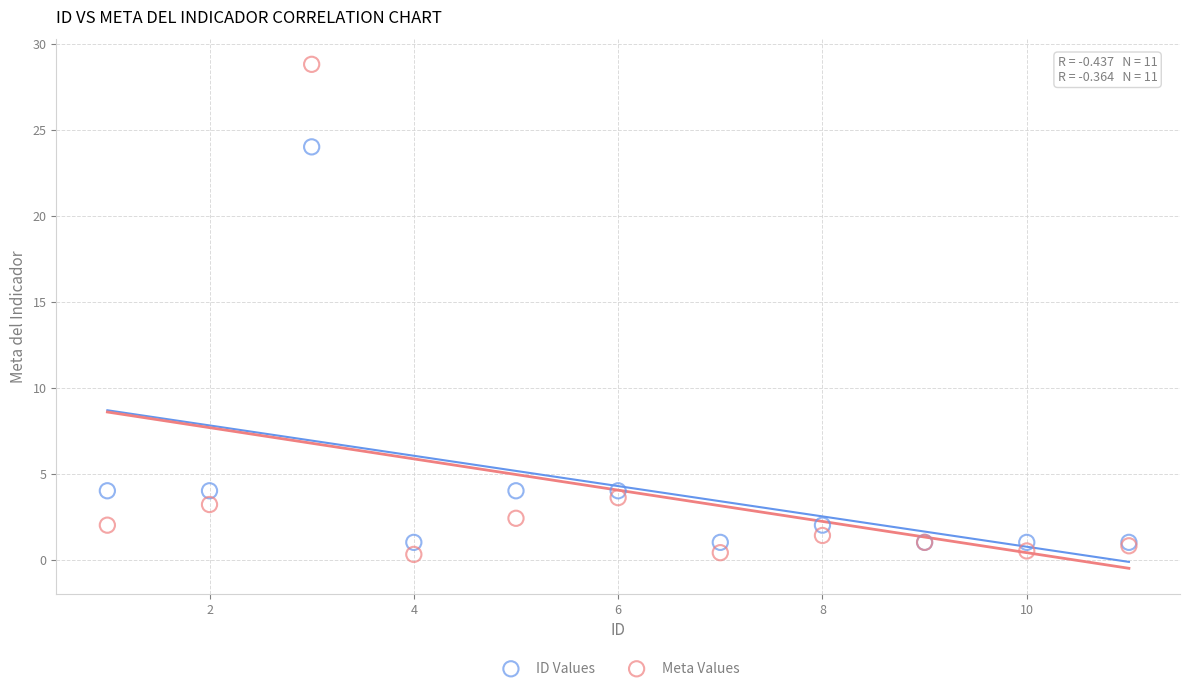

Which series has the widest spread of Y values?

Meta Values